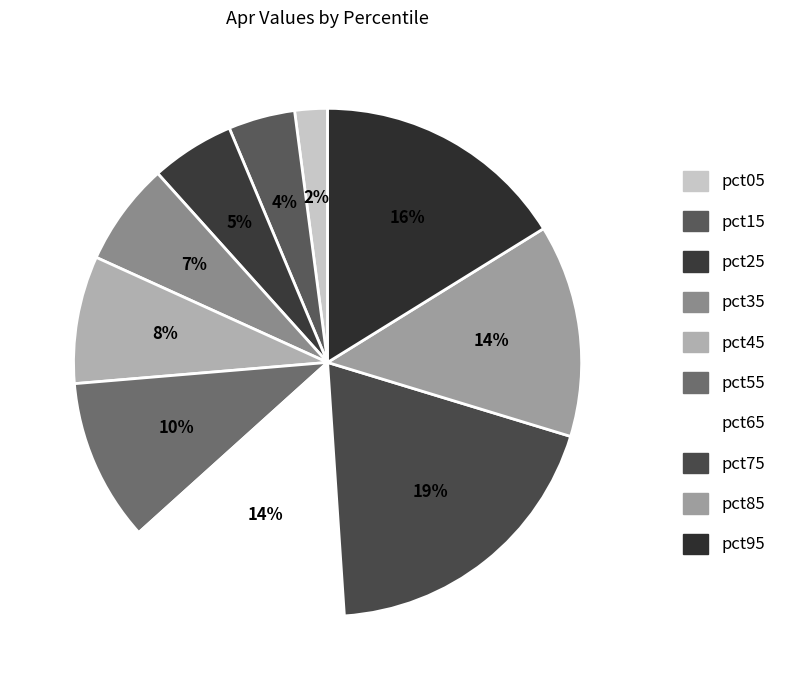

The pct65 slice represents 9% of the pie. True or false?

False